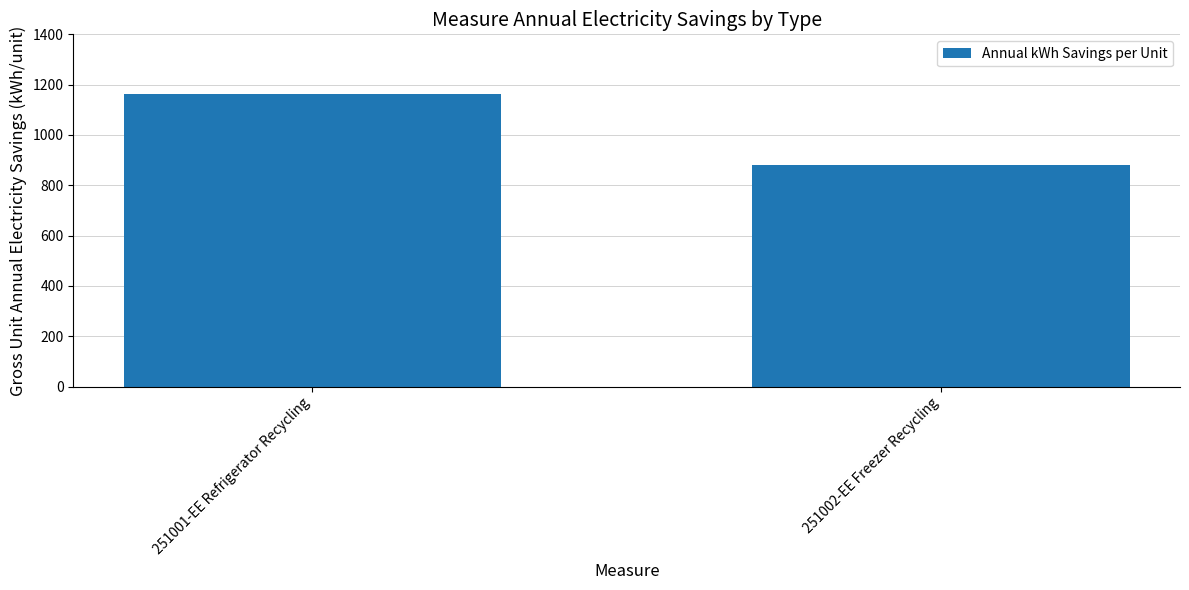

What is the minimum value shown in the chart?

882.1